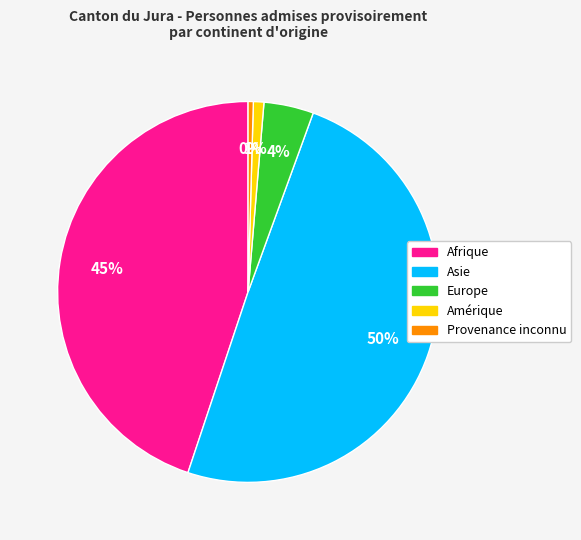

How many segments does this pie chart have?

5